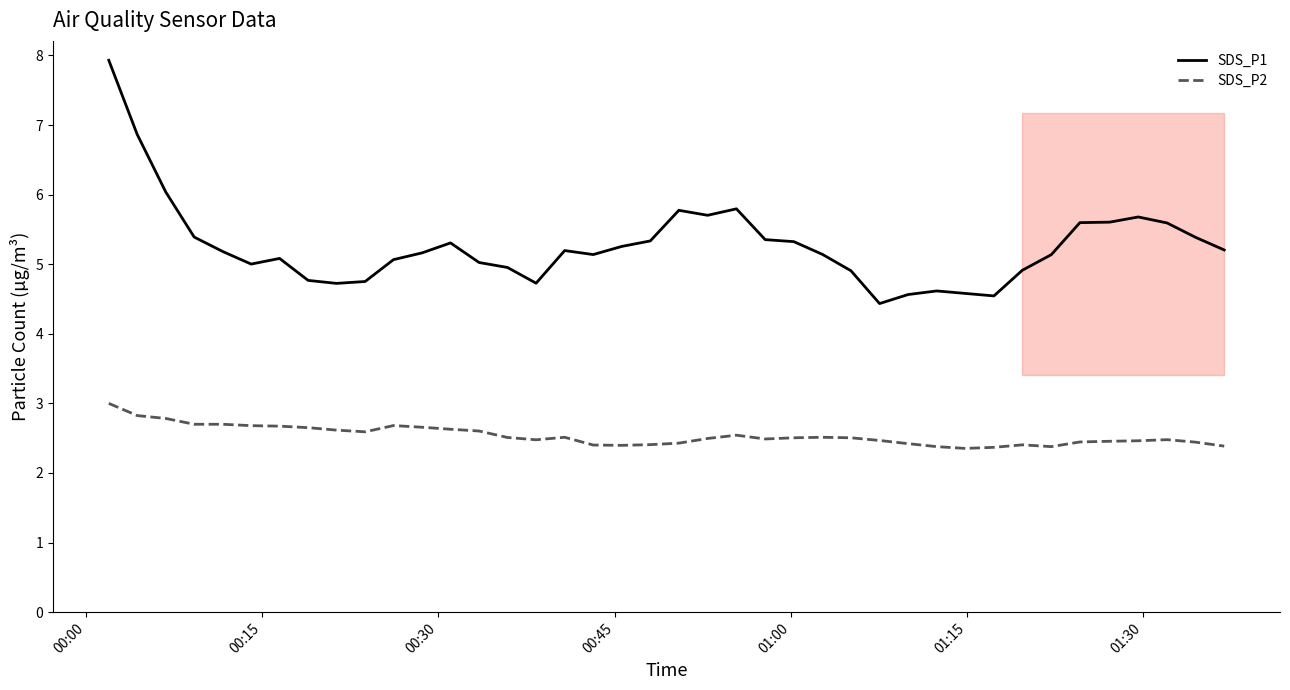

True or false: SDS_P2 and SDS_P1 cross at least once.

False